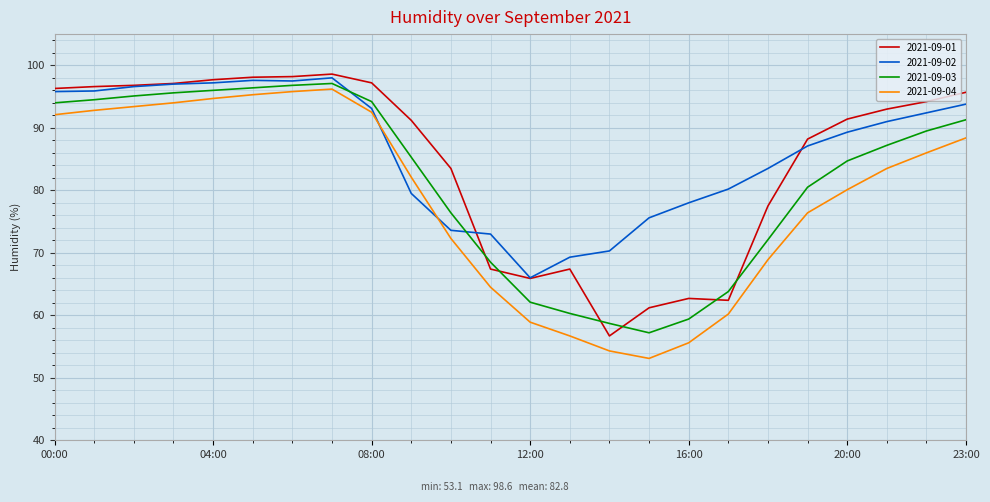

Rank the series by their average value, from lowest to highest.

2021-09-04, 2021-09-03, 2021-09-01, 2021-09-02